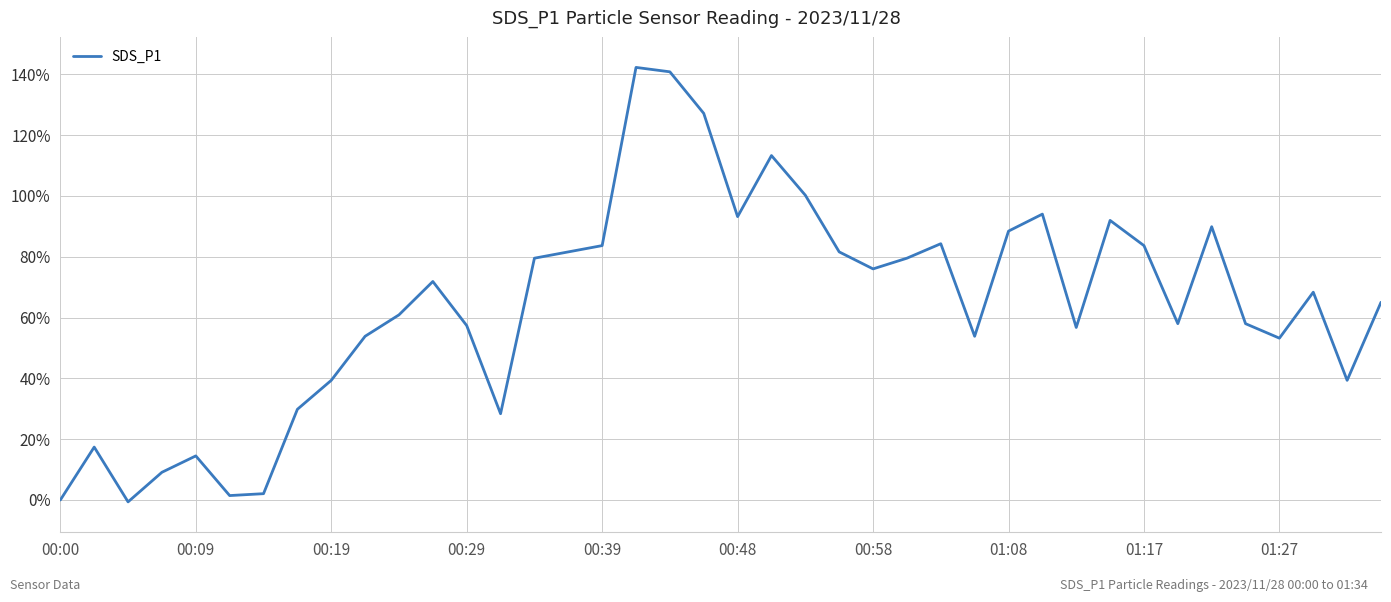

What is the difference between the maximum and minimum values?

142.9